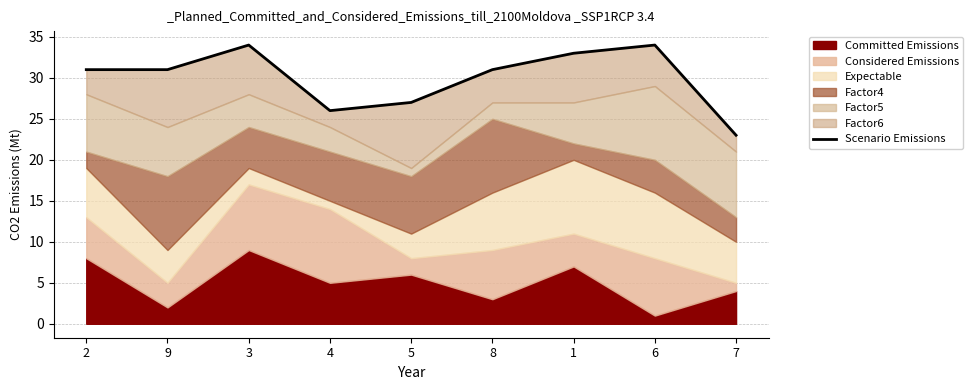

How many points are higher than both their immediate neighbors (excluding endpoints)?

2